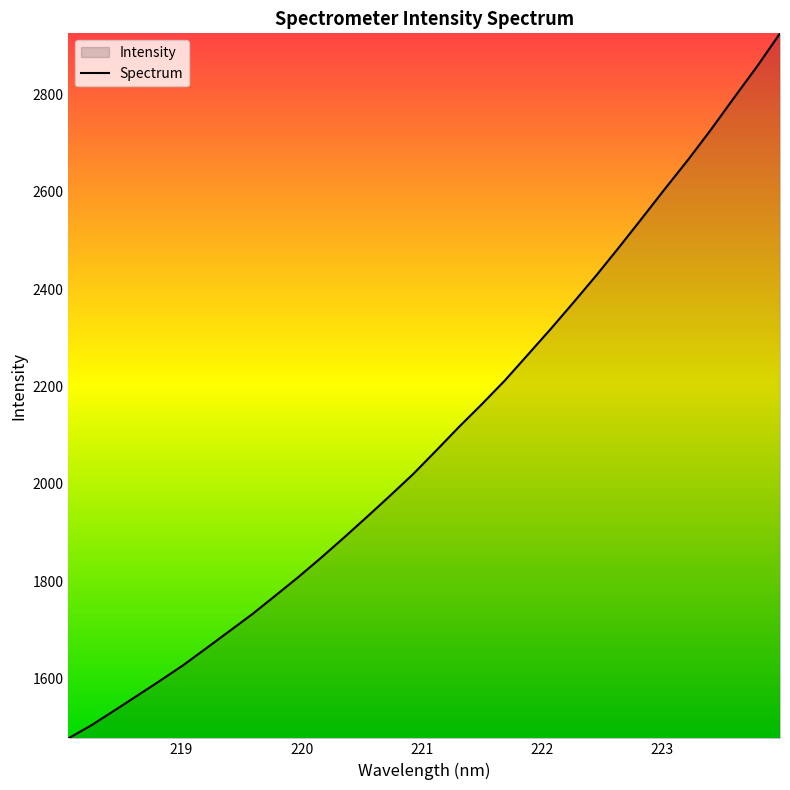

What is the maximum value shown in the chart?

2925.3